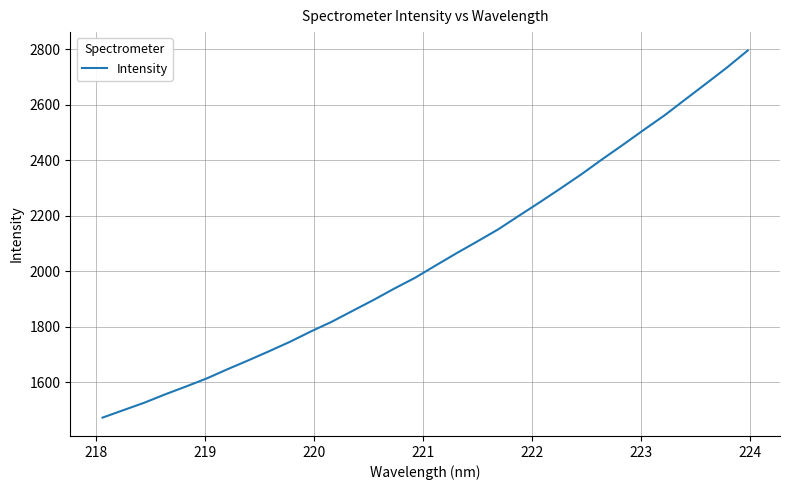

What is the difference between the maximum and minimum values?

1323.2